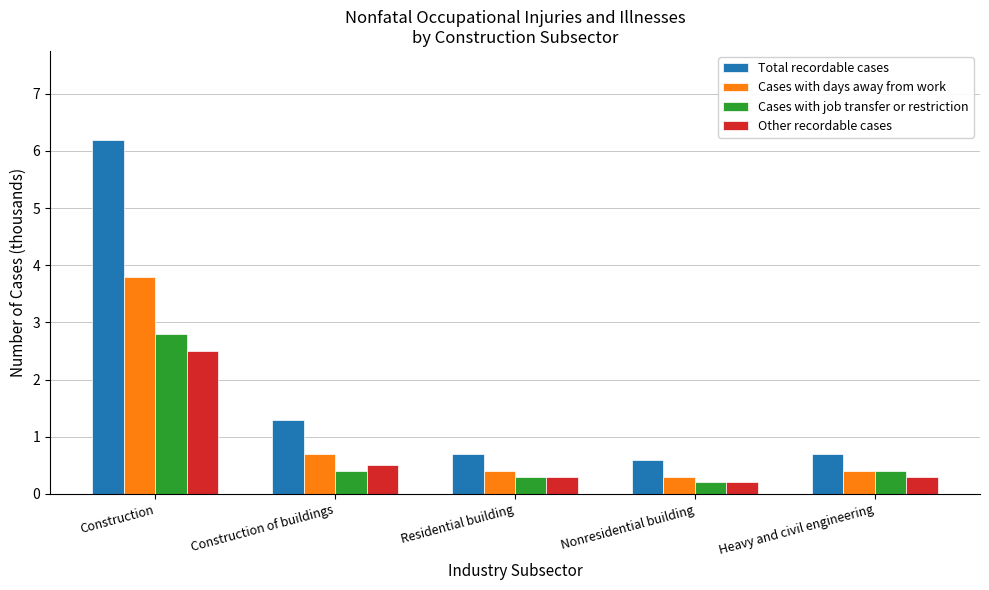

Which series has the largest range (max minus min)?

Total recordable cases